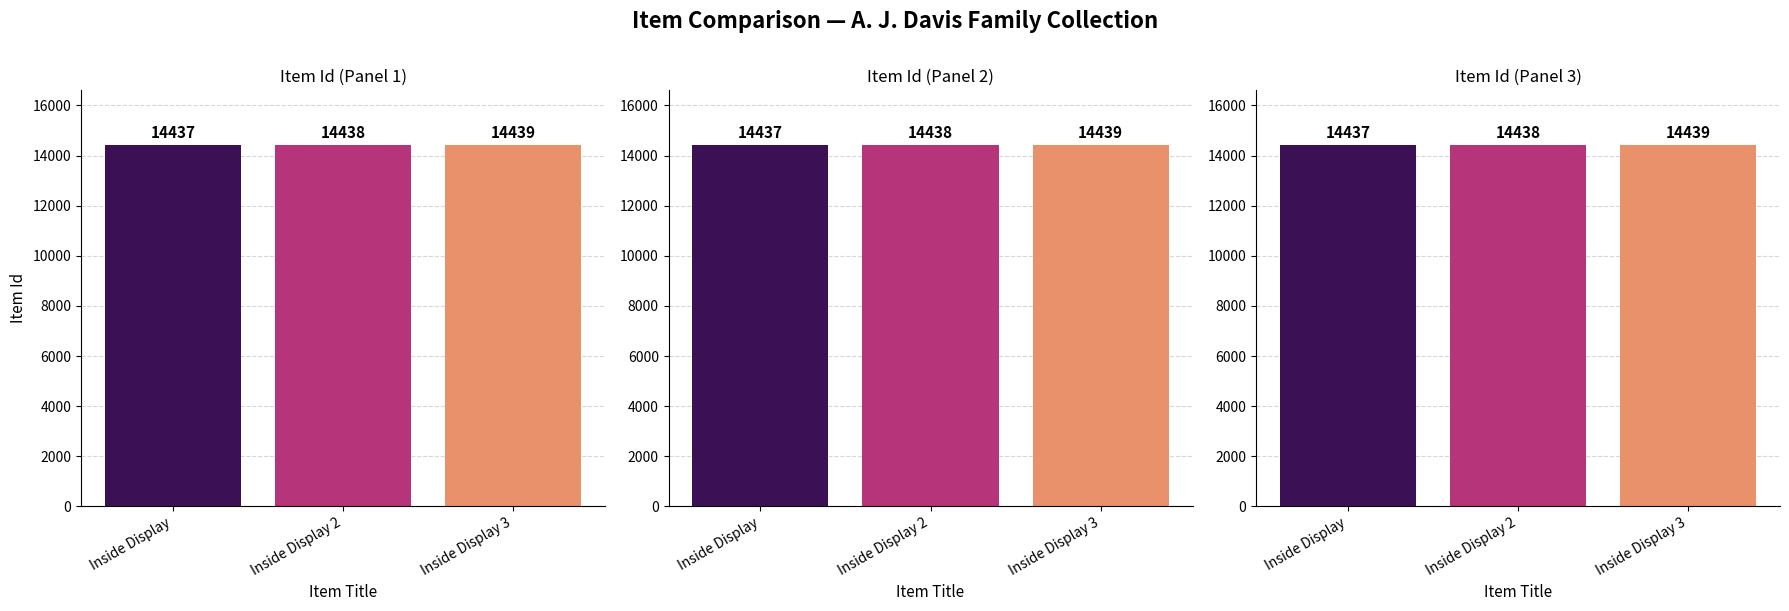

True or false: the data shows 7417 at Inside Display.

False